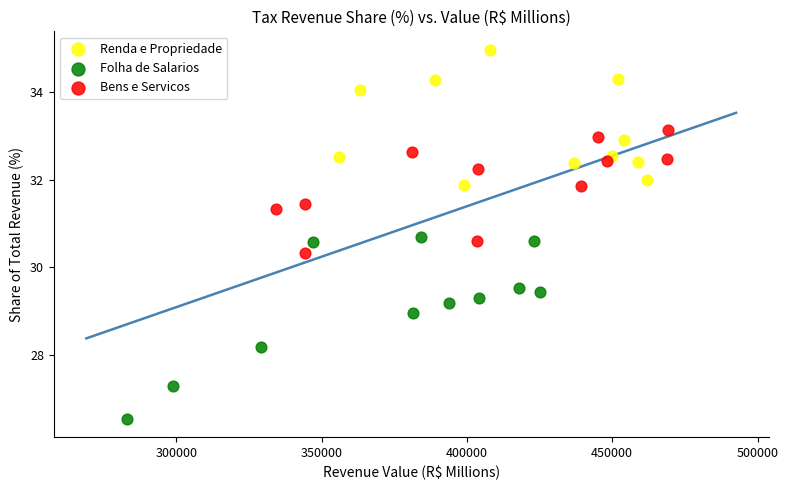

What are all the series names shown in the legend?

Renda e Propriedade, Folha de Salarios, Bens e Servicos